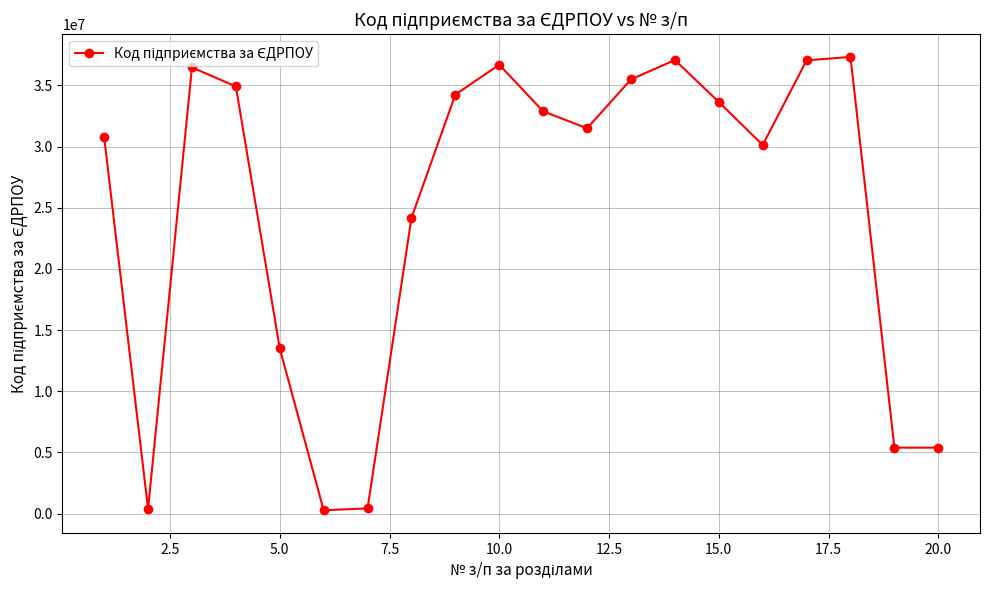

What is the value of the 19th point from the left?

5392097